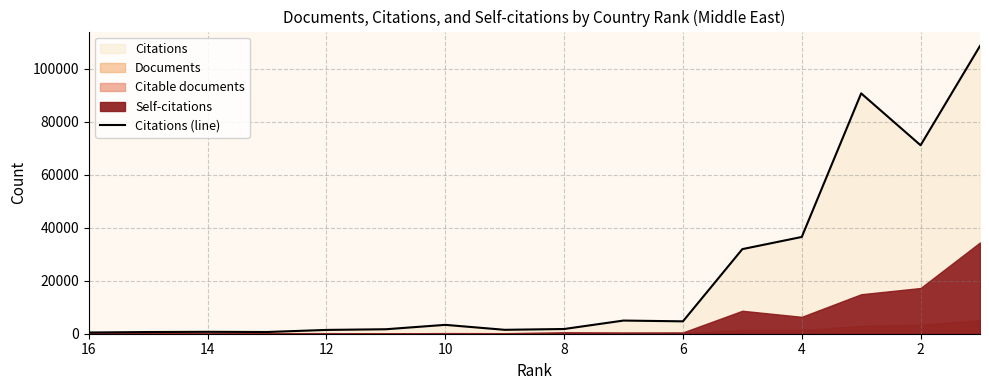

True or false: the data shows 454 at 16.

True